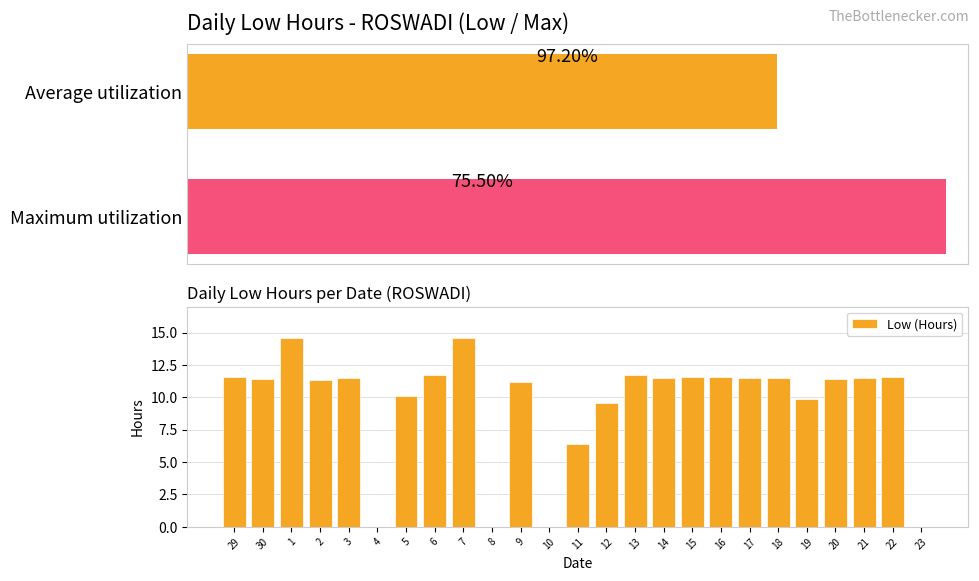

True or false: Low (Hours) has a value of -9.7 at 4.

False